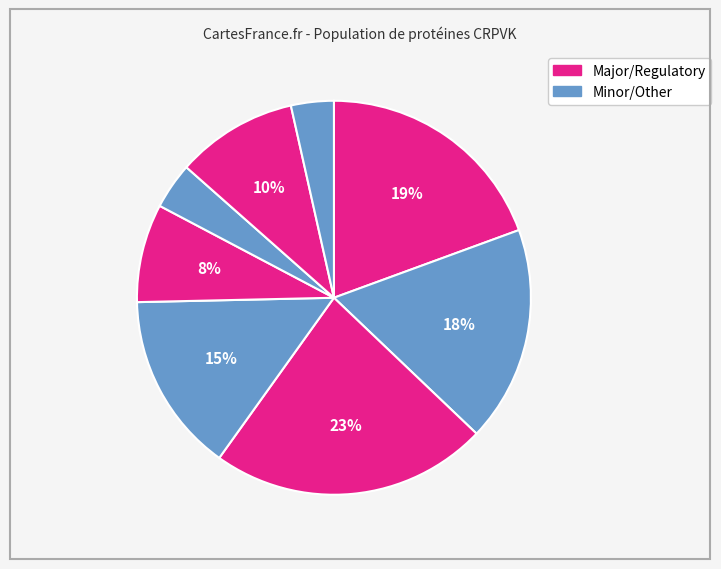

Count the number of slices in the pie.

8